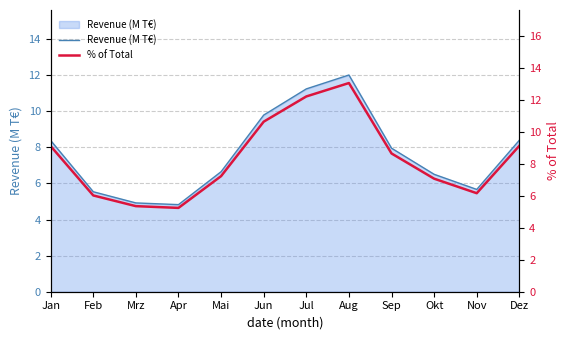

Is the value of % of Total at Nov greater than the value of Revenue (M T€) at Okt?

No